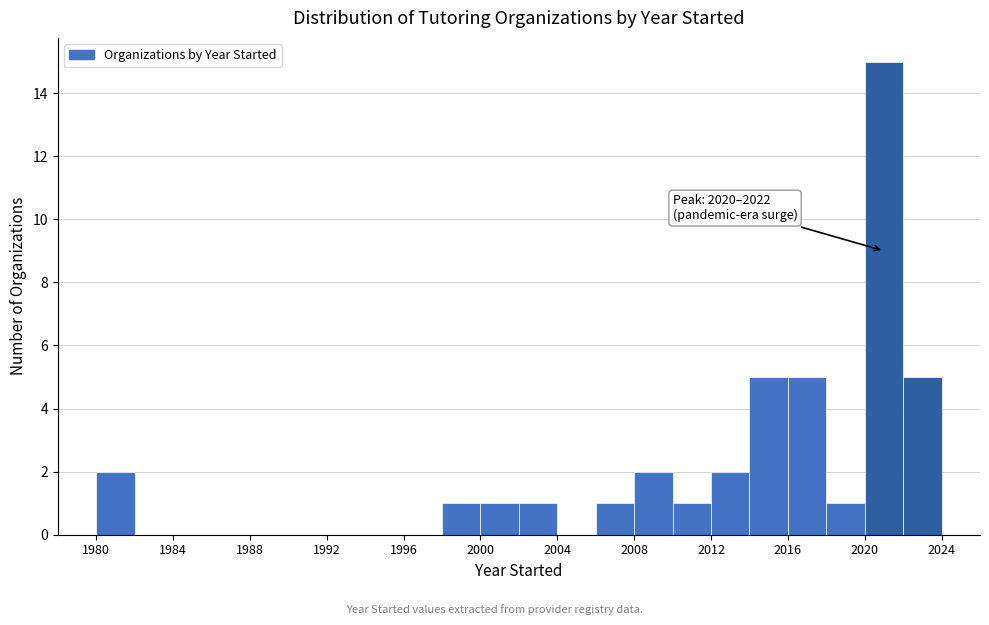

Which range on the x-axis has the tallest bar?

2020 to 2022